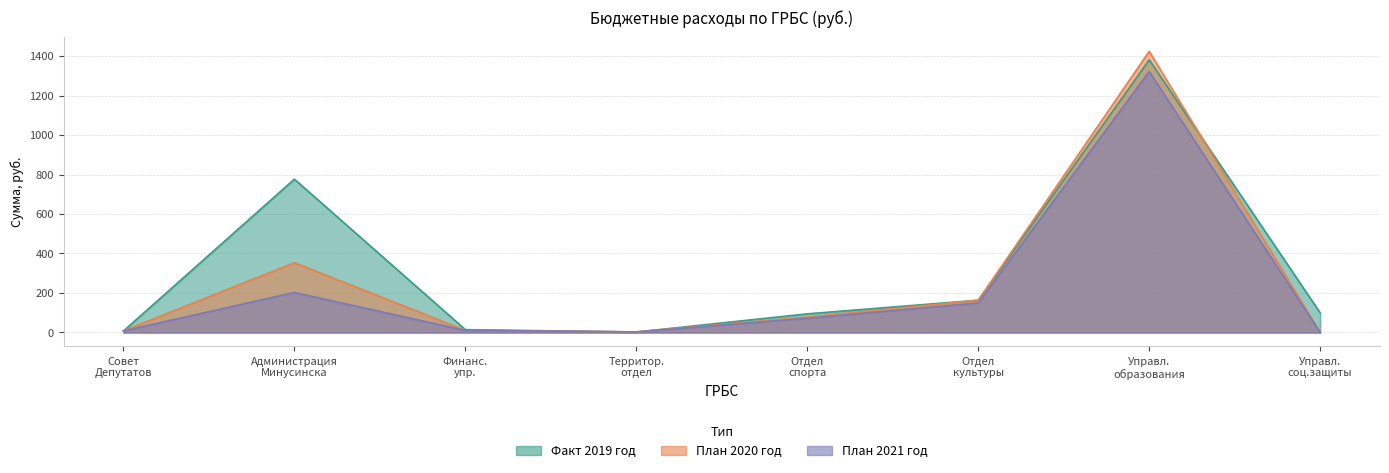

How many interior local valleys does the Факт 2019 год series have?

1